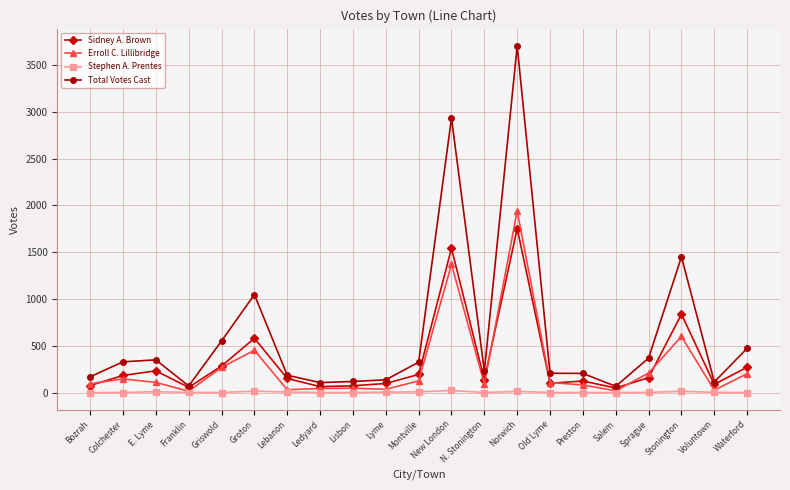

Does the chart have visible grid lines?

Yes